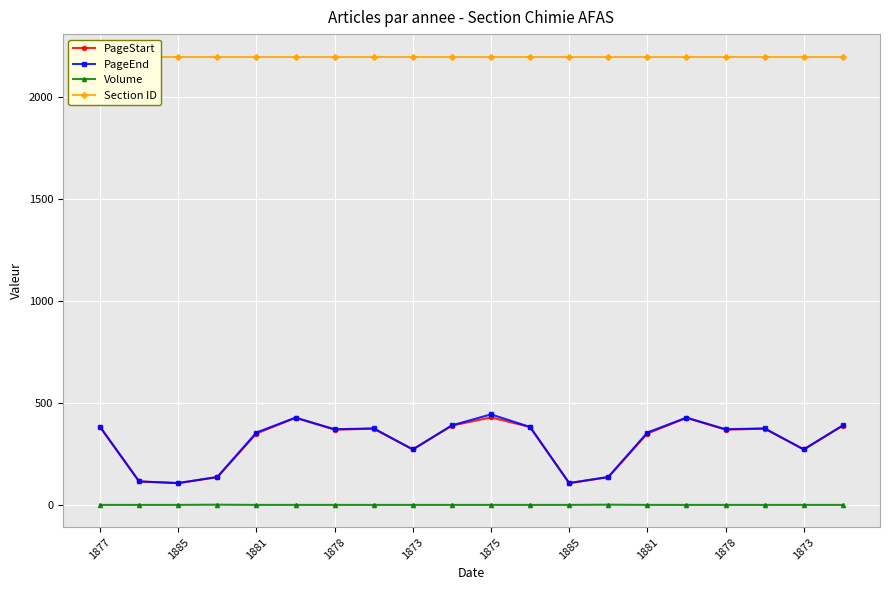

What are all the series names shown in the legend?

PageStart, PageEnd, Volume, Section ID